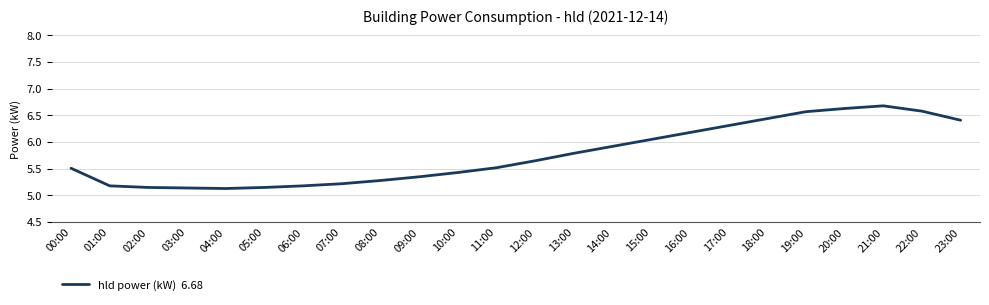

What is the average value?

5.8